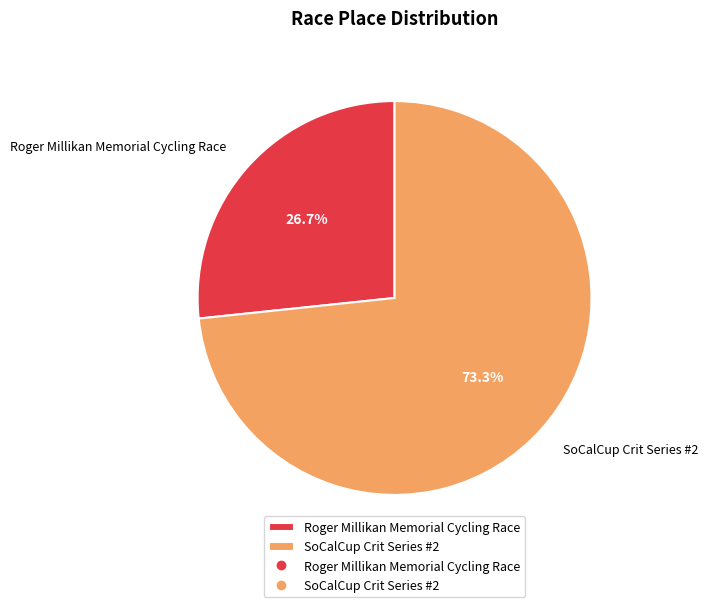

To the nearest percent, what is the difference between the largest and smallest slice percentages?

47%